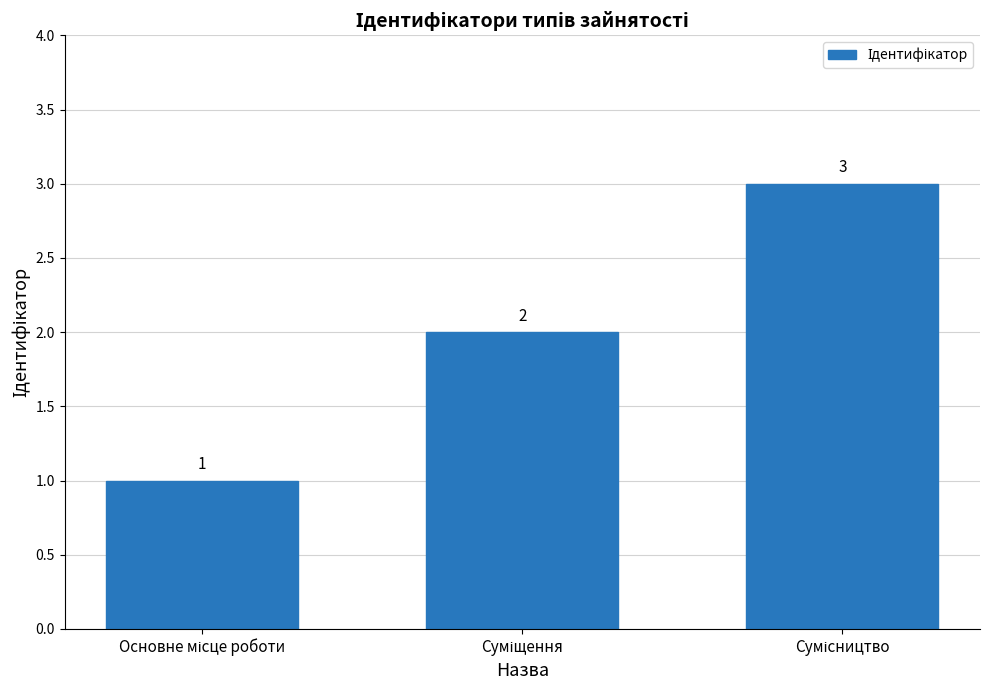

Are the bars horizontal?

No